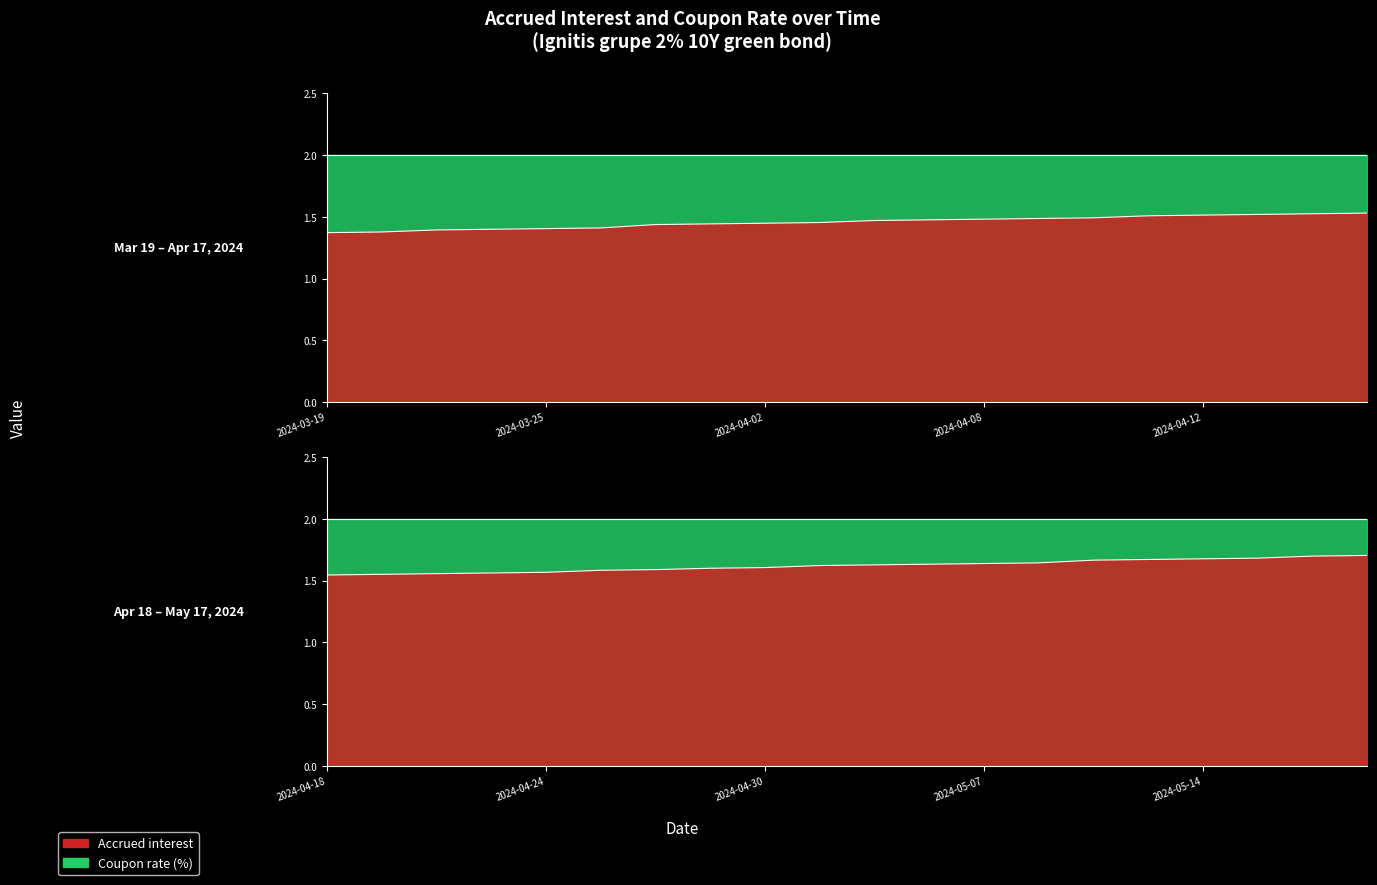

What is the average value?

1.5